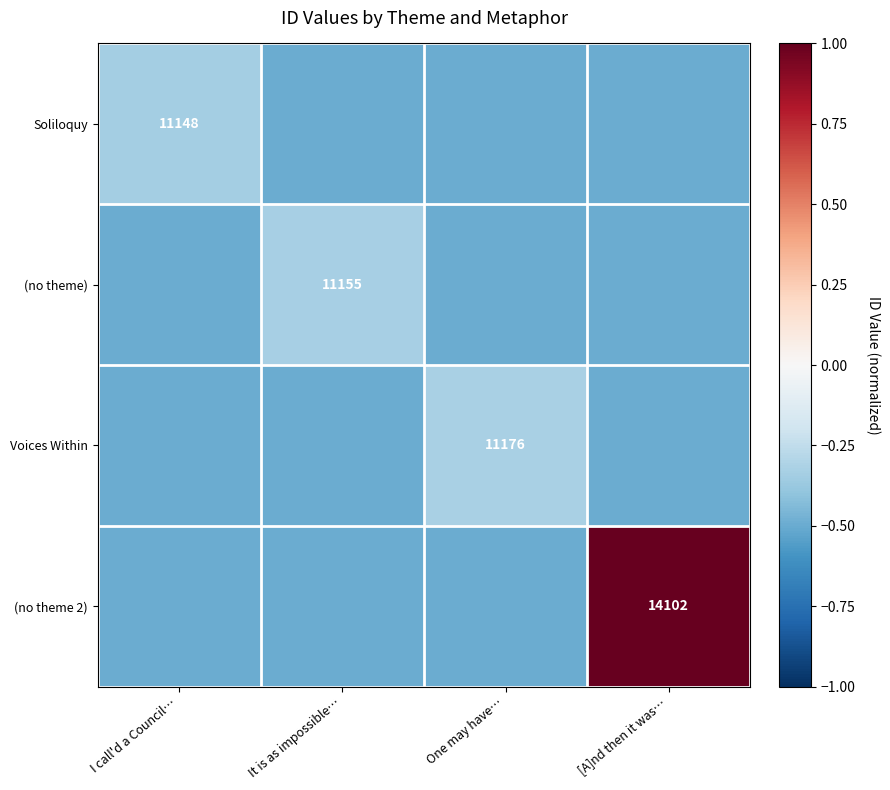

Rank the series by their maximum value, from lowest to highest.

Soliloquy, (no theme), Voices Within, (no theme 2)